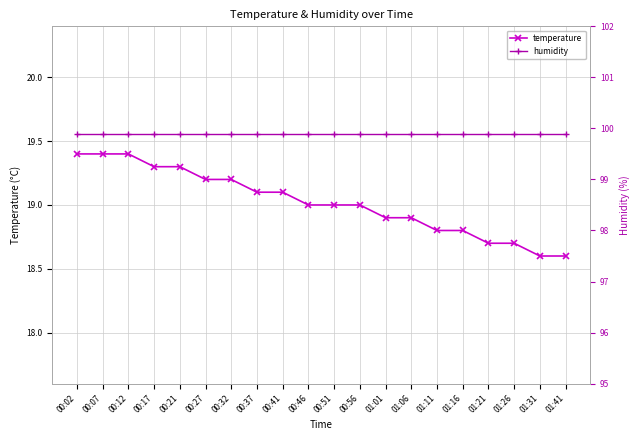

Which category has the highest value across all series?

00:02